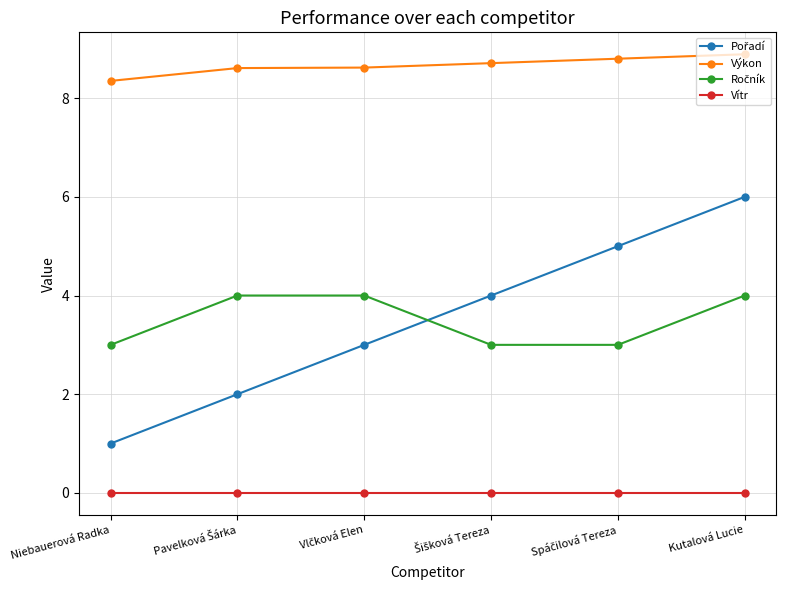

Where is Výkon nearest to the value 8?

Niebauerová Radka